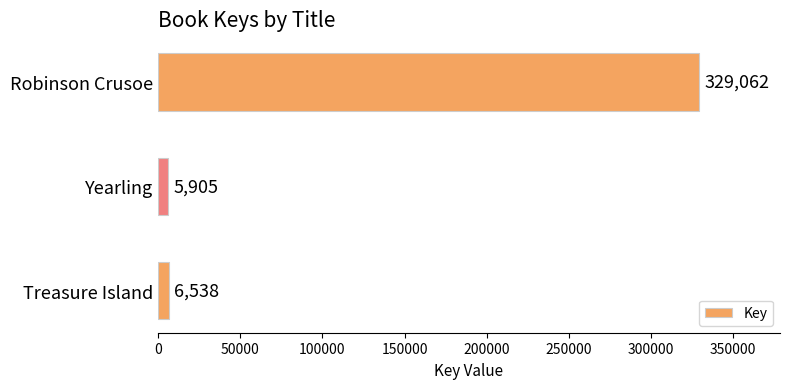

Is it true that the value at Robinson Crusoe is 181385?

False